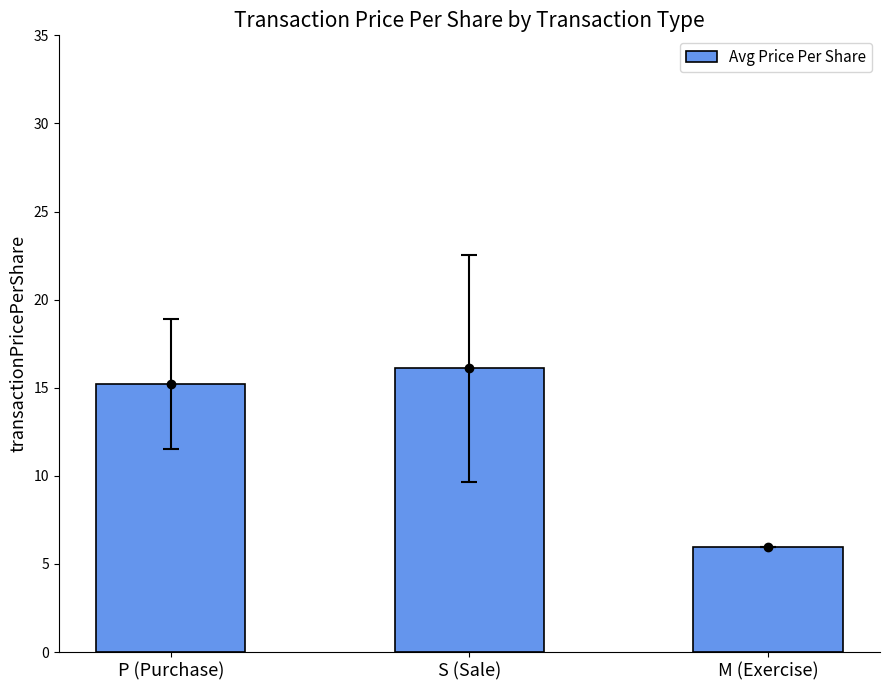

What is the sum of all values?

37.3